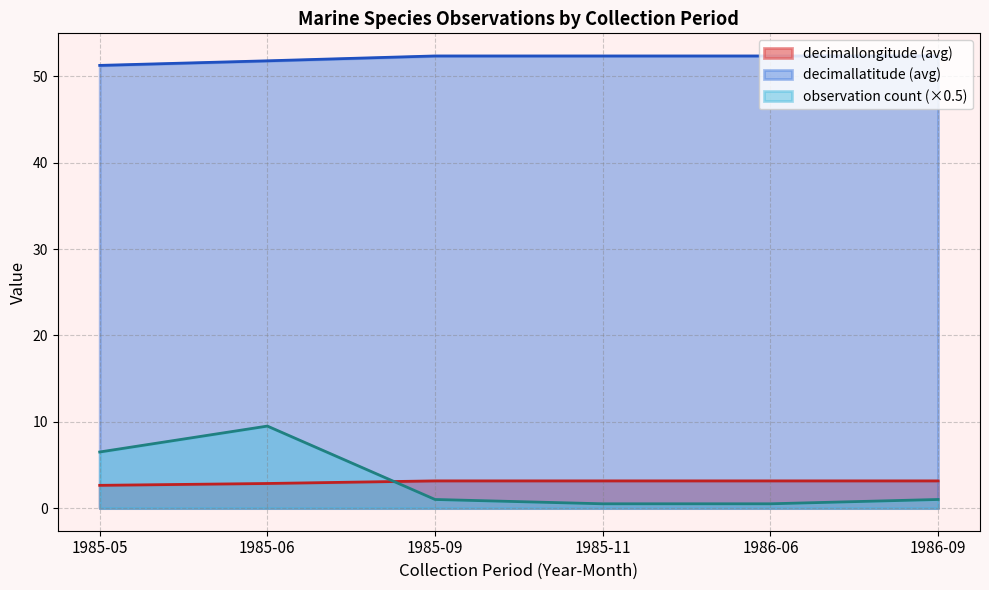

The observation count (×0.5) series shows 9.5 at 1985-06. True or false?

True